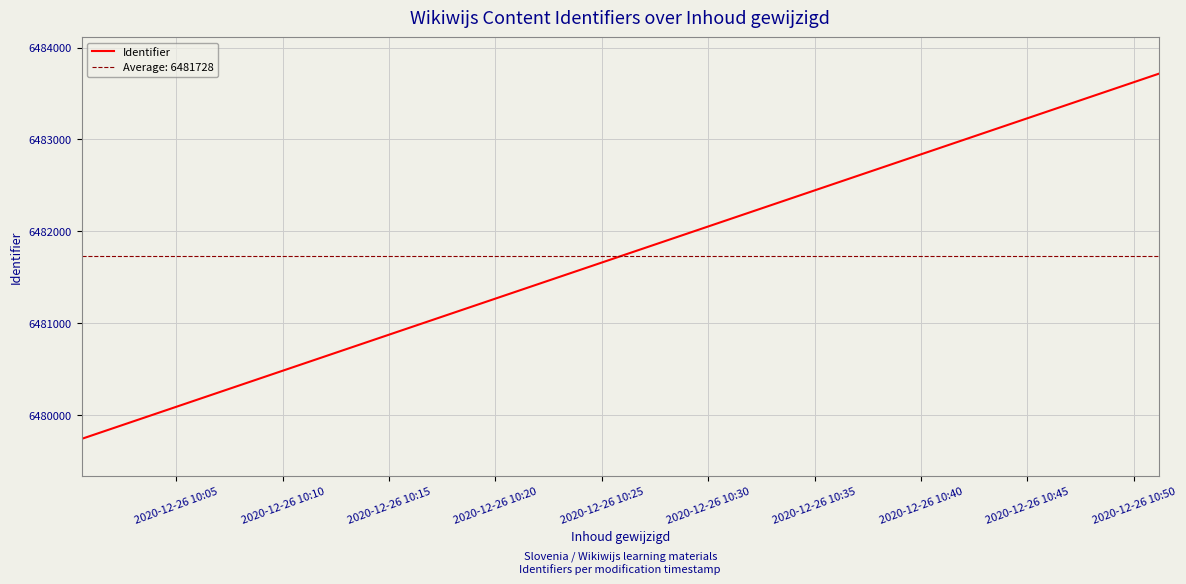

Which has a higher value, 2020-12-26 10:05 or 2020-12-26 10:10?

2020-12-26 10:10